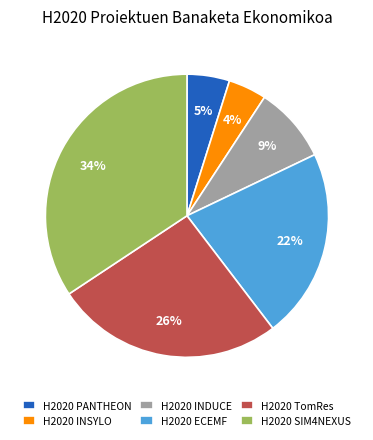

To the nearest percent, what is the average slice percentage?

17%